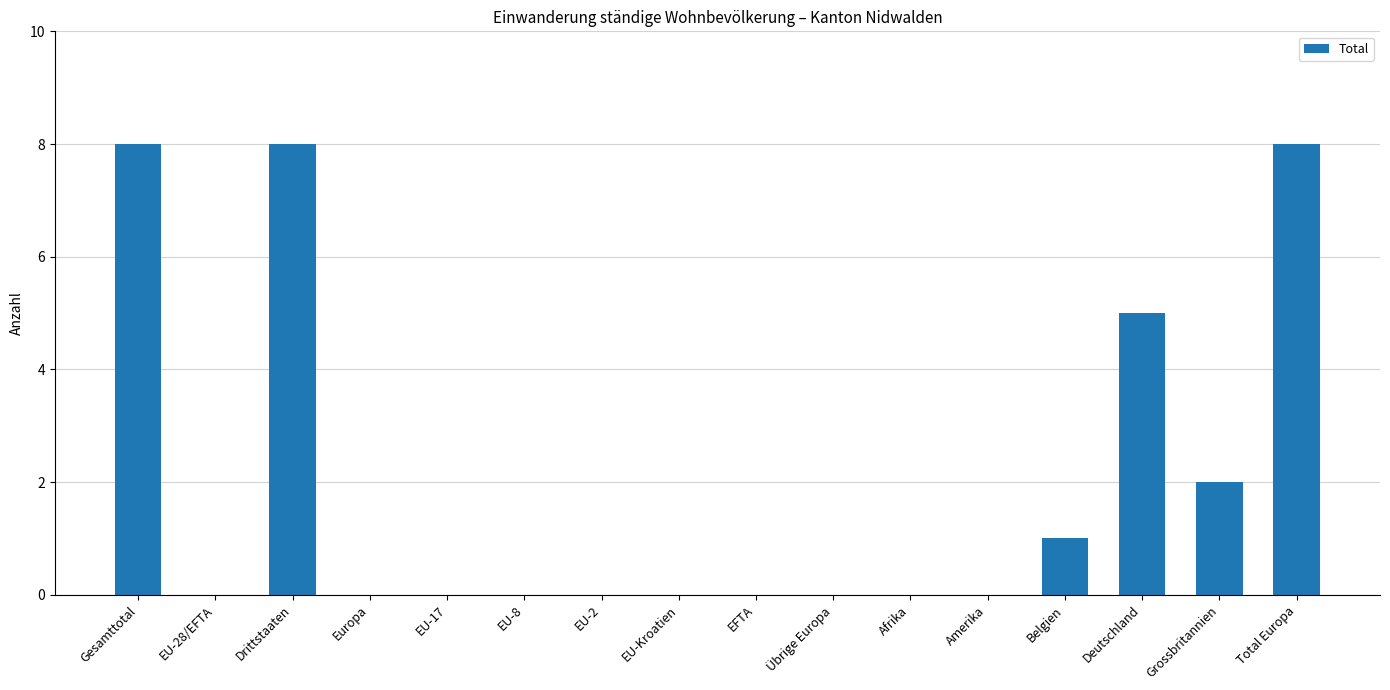

Reading left to right, transcribe all the data shown in this chart.

Gesamttotal=8	EU-28/EFTA=0	Drittstaaten=8	Europa=0	EU-17=0	EU-8=0	EU-2=0	EU-Kroatien=0	EFTA=0	Übrige Europa=0	Afrika=0	Amerika=0	Belgien=1	Deutschland=5	Grossbritannien=2	Total Europa=8